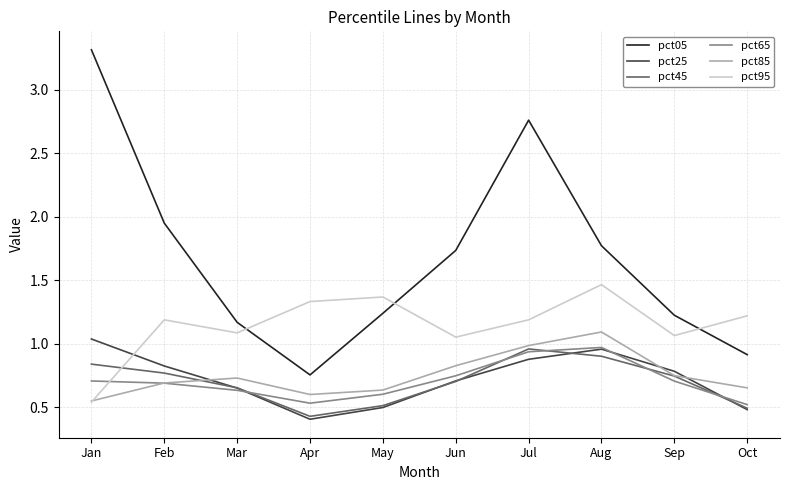

Which series has the largest range (max minus min)?

pct05